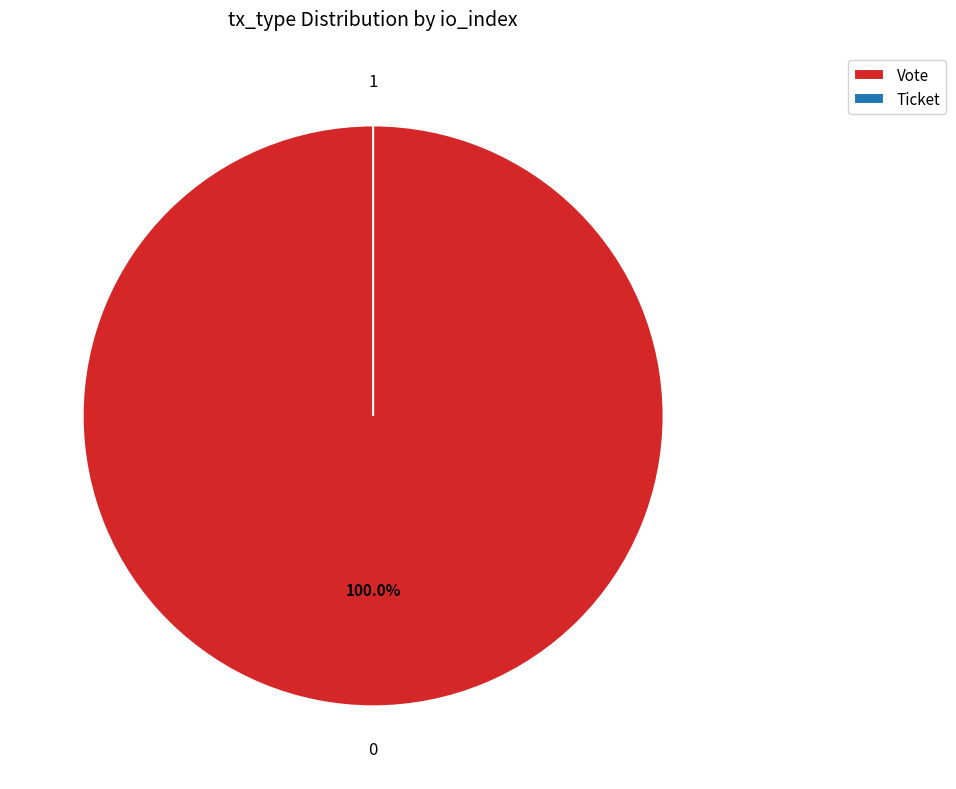

Is it true that Vote is 99% of the pie?

False